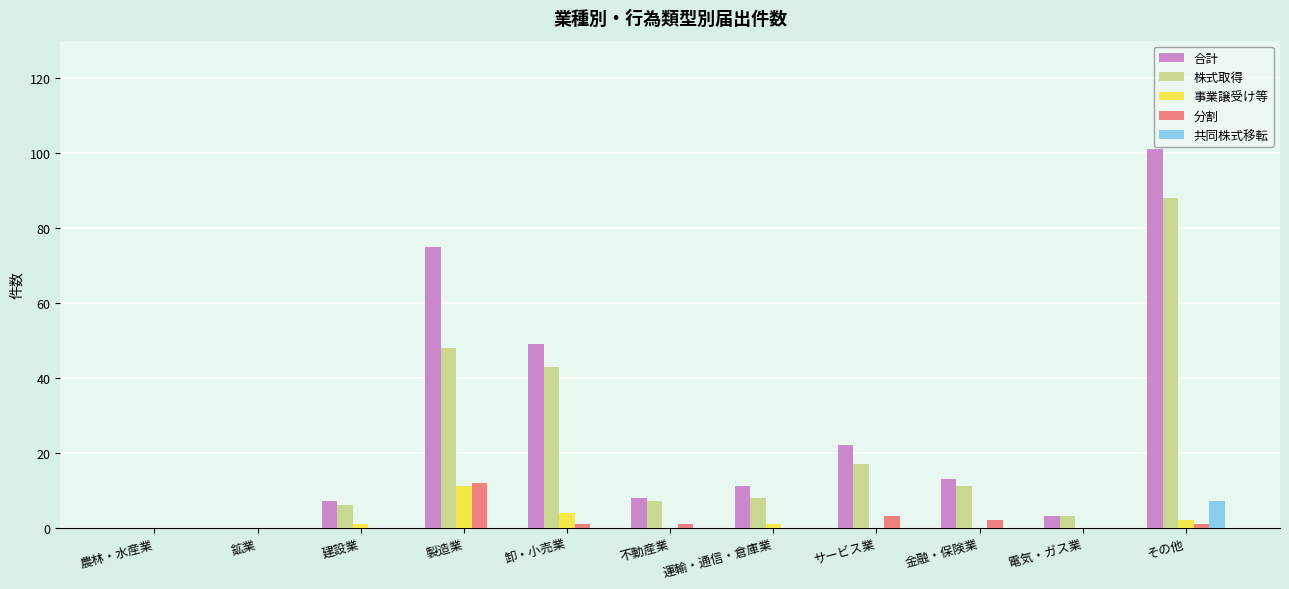

Are the bars horizontal?

No